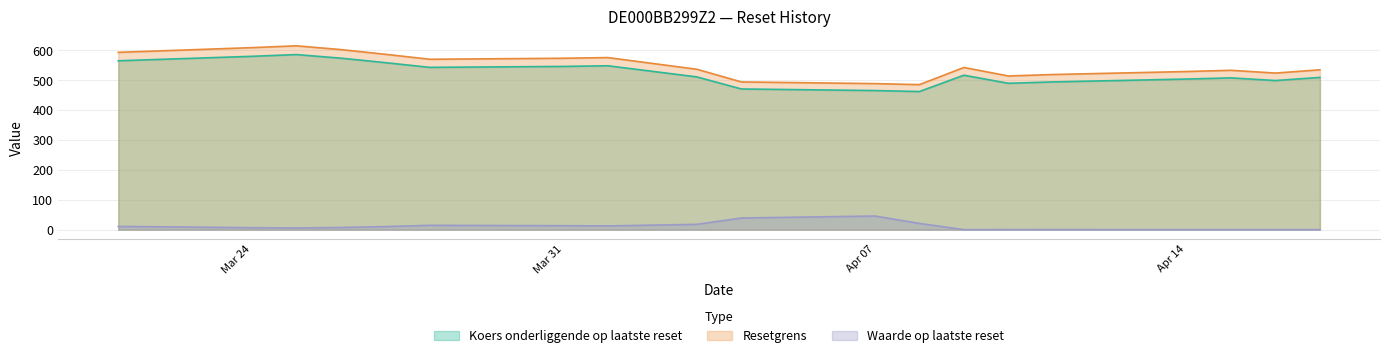

How many data points in Waarde op laatste reset are above 7?

10